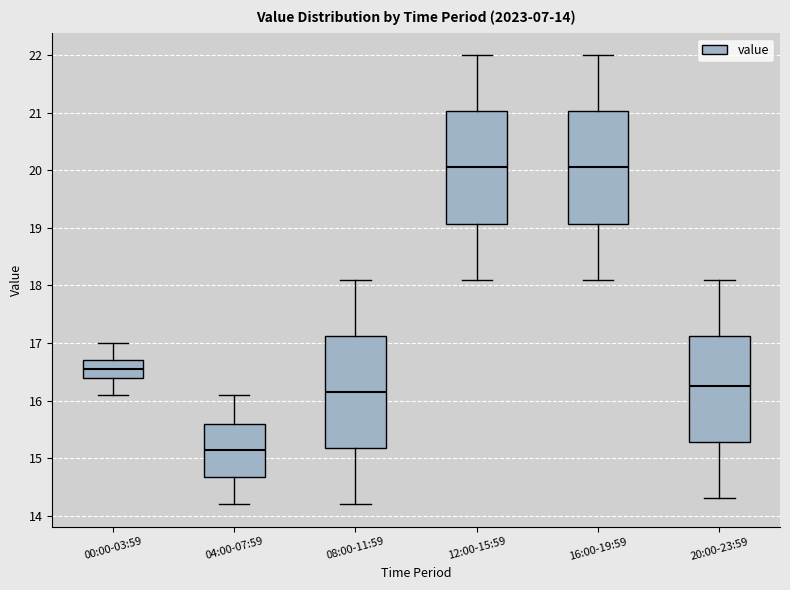

Which box has the lowest median line?

04:00-07:59